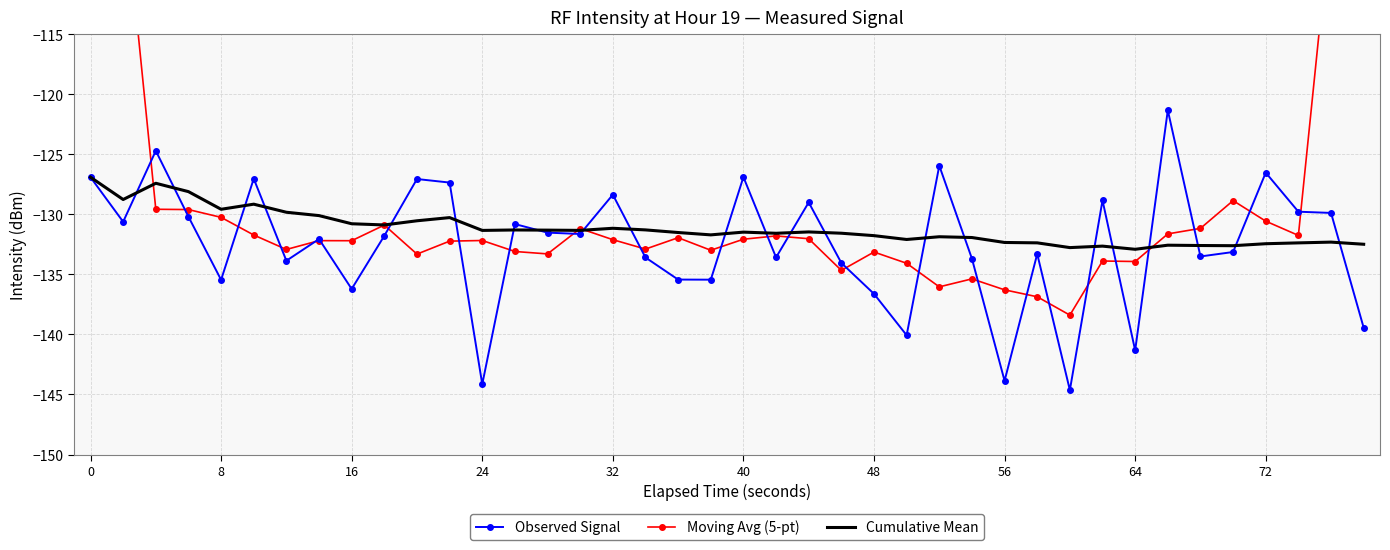

After their last crossing, which series has the higher values: Cumulative Mean or Observed Signal?

Cumulative Mean